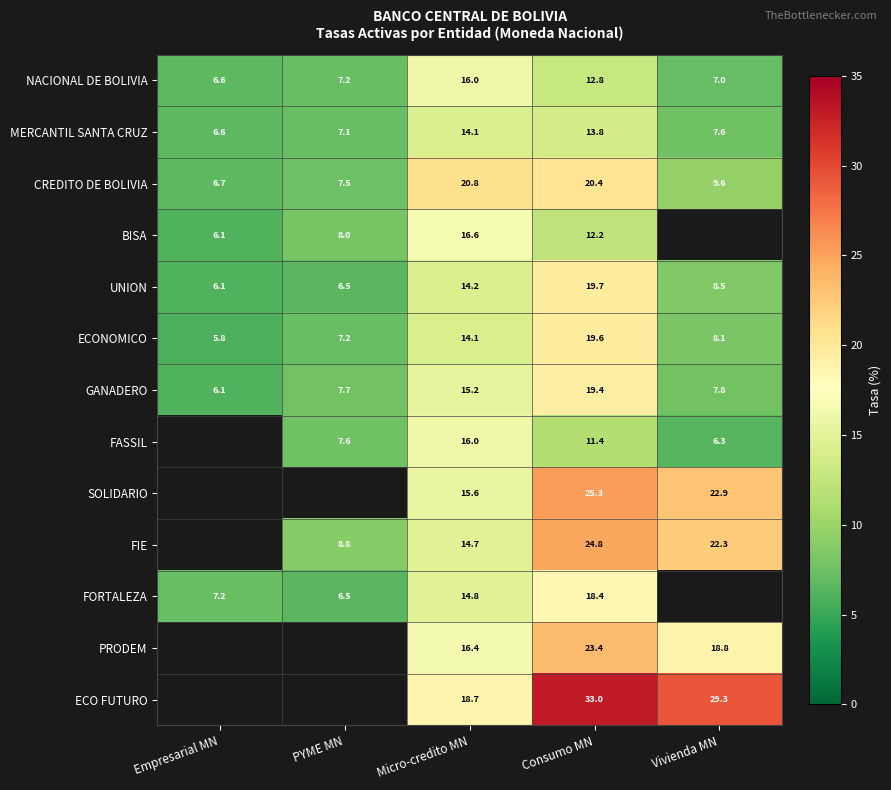

Where is MERCANTIL SANTA CRUZ nearest to the value 10?

Vivienda MN